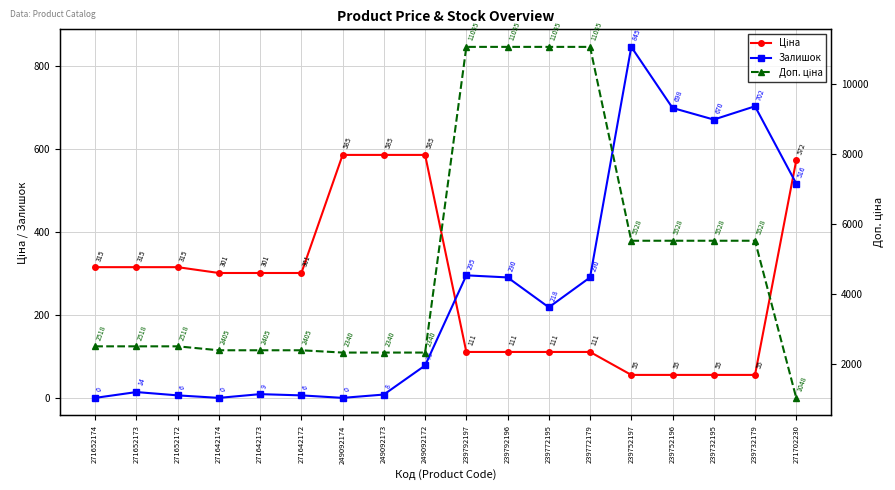

After their last crossing, which series has the higher values: Залишок or Ціна?

Ціна